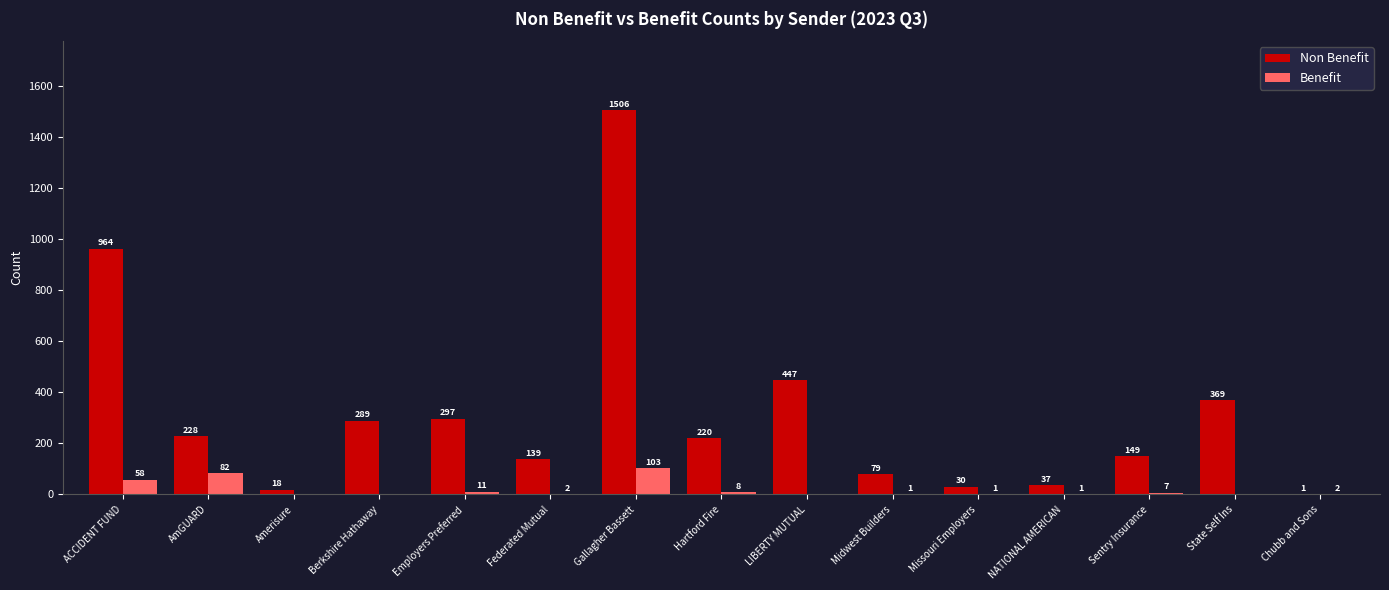

Which category has the highest value in the Benefit series?

Gallagher Bassett